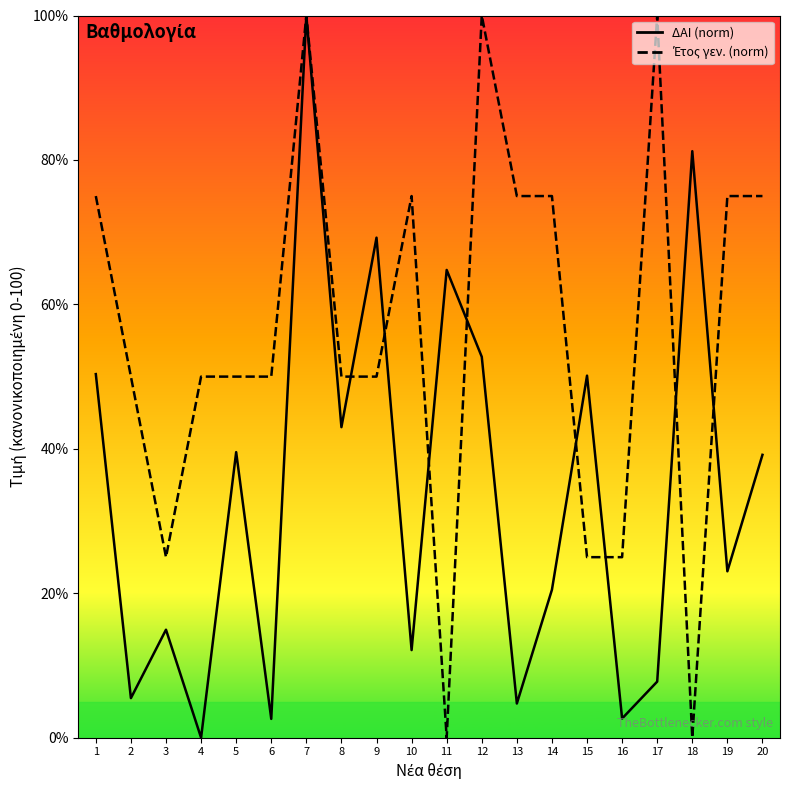

At which label does ΔΑΙ (norm) reach its minimum?

4